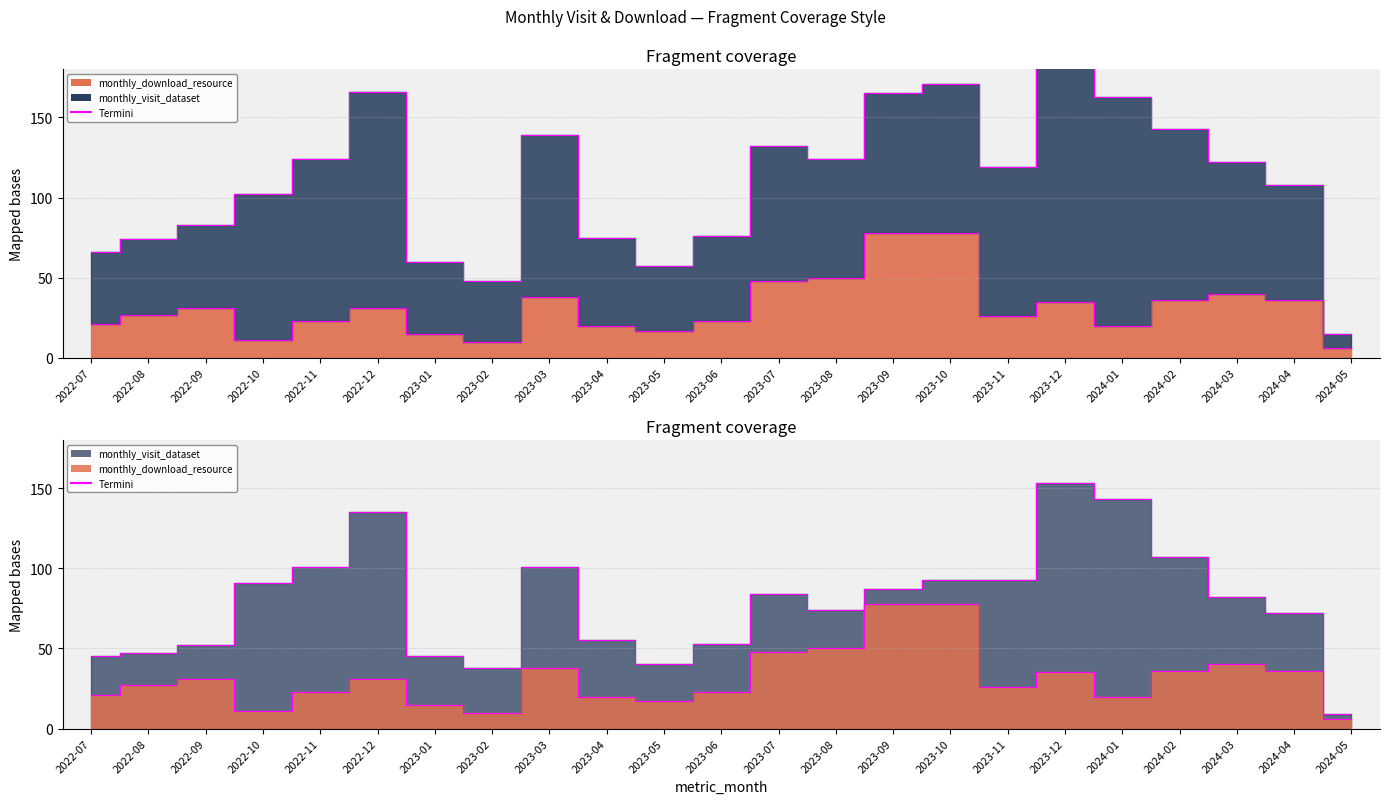

Rank the series by their maximum value, from lowest to highest.

monthly_download_resource, monthly_visit_dataset